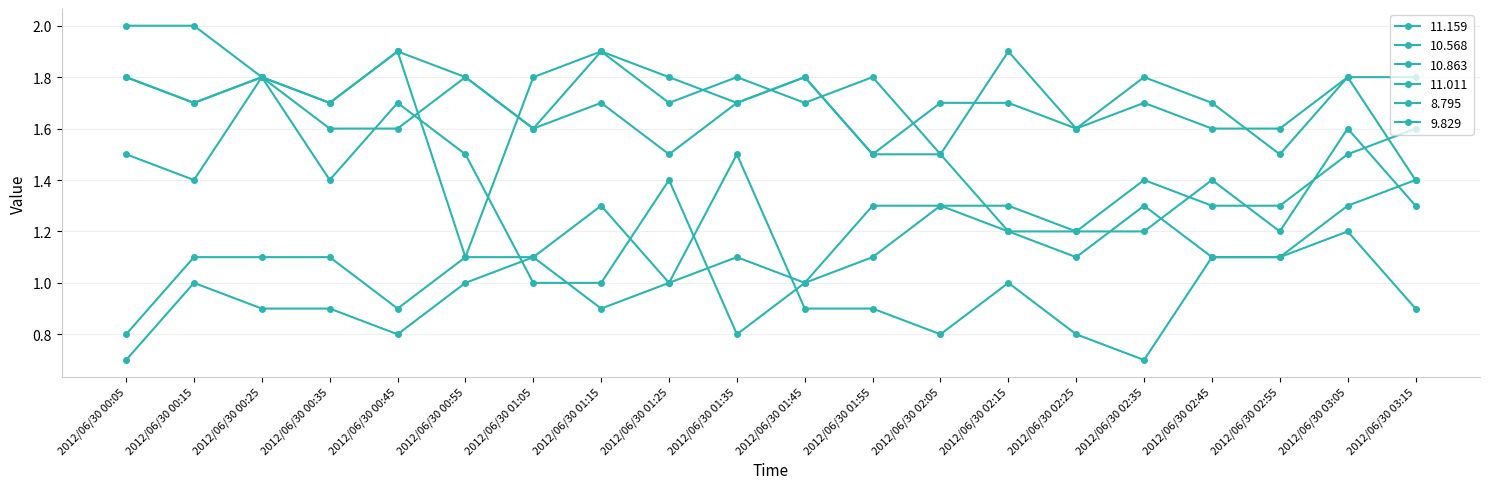

Which label corresponds to the largest value in the chart?

2012/06/30 00:05